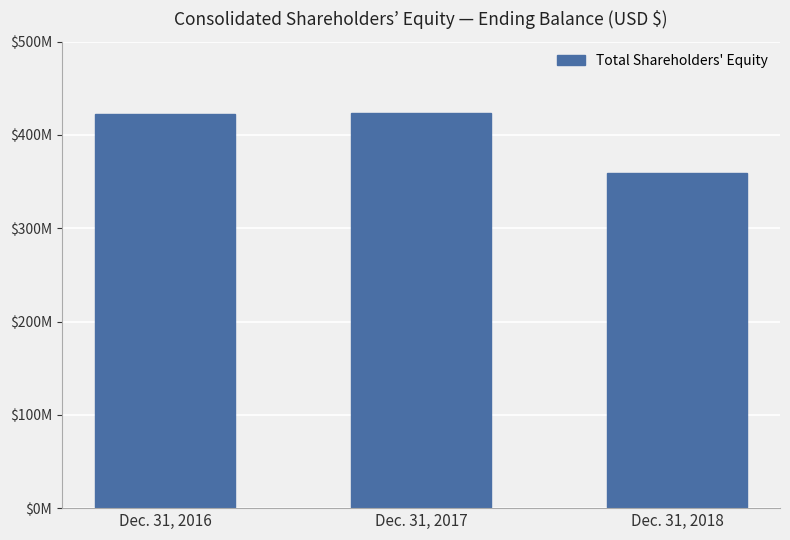

Rank the categories by value from highest to lowest.

Dec. 31, 2017, Dec. 31, 2016, Dec. 31, 2018